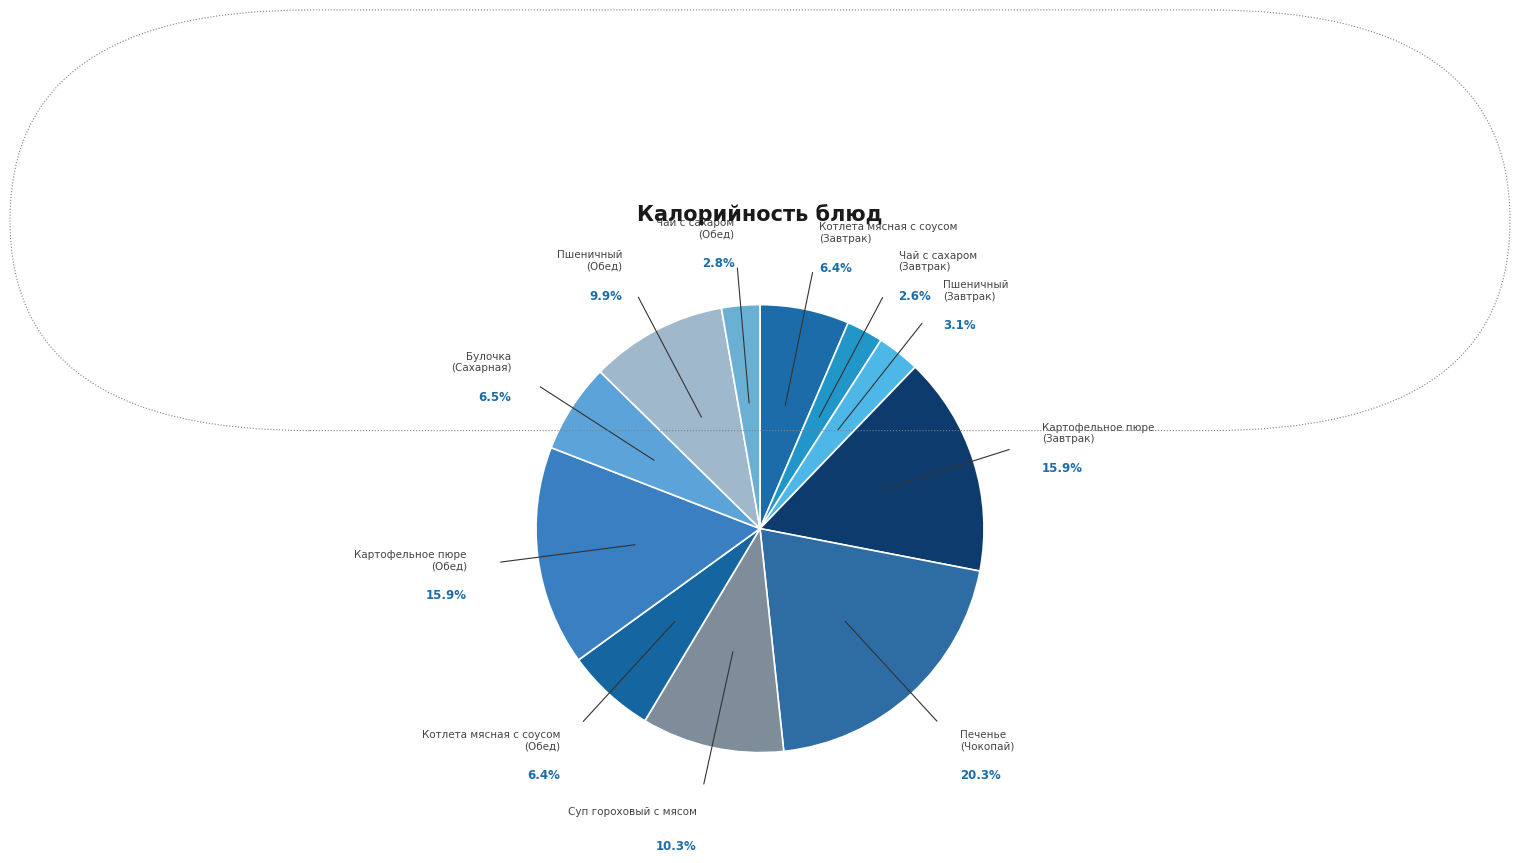

How many slices are in this pie chart?

11